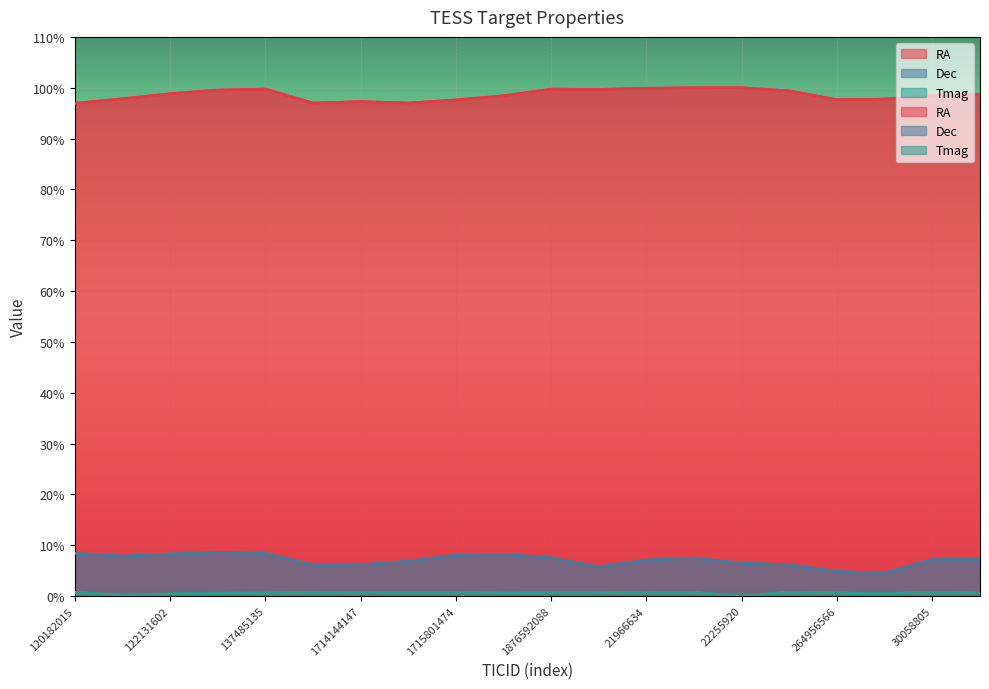

What are all the series names shown in the legend?

RA, Dec, Tmag